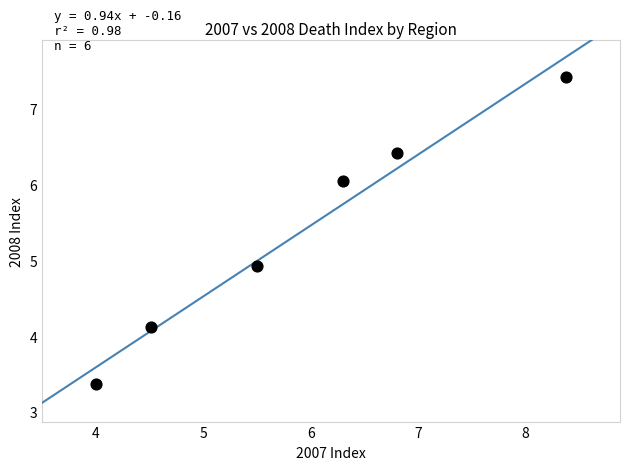

What is the average Y value?

5.4